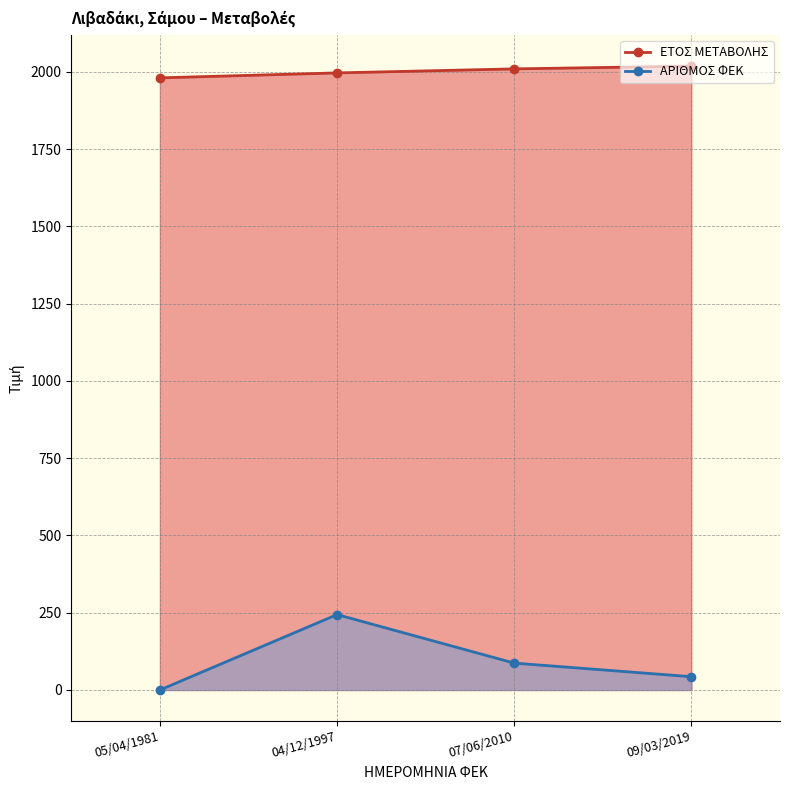

True or false: ΑΡΙΘΜΟΣ ΦΕΚ has a value of 87 at 07/06/2010.

True